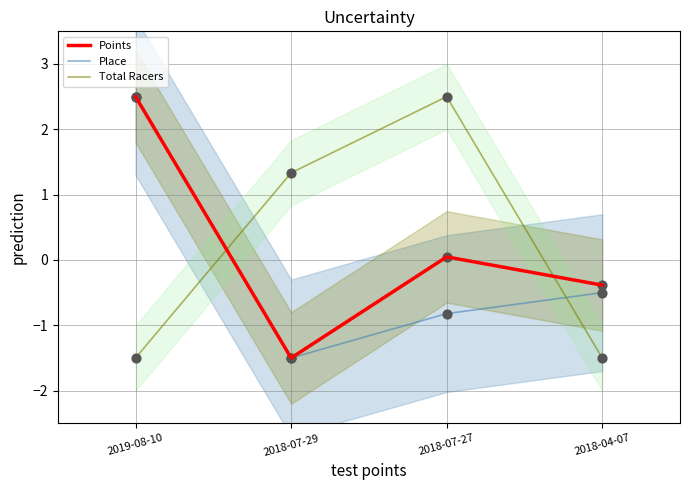

Which series has the largest total across all categories?

Total Racers